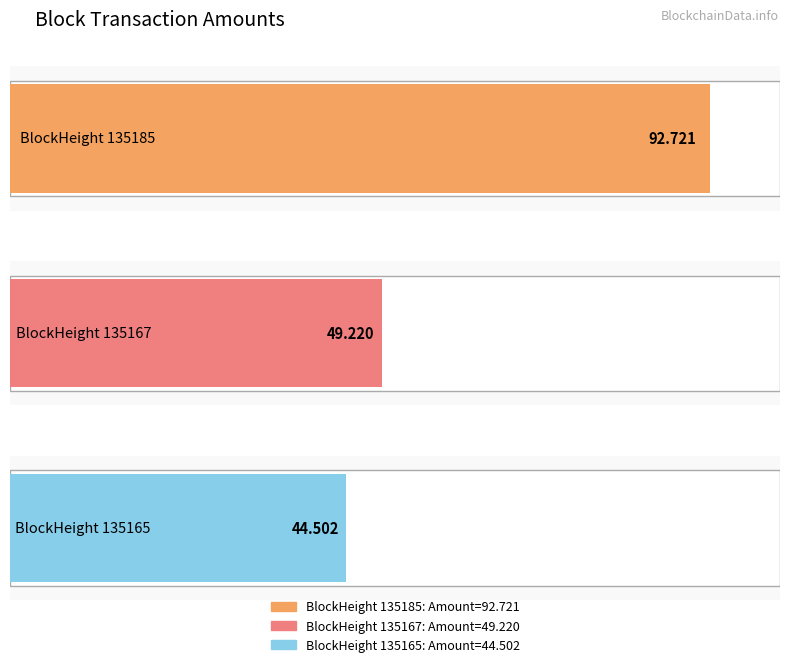

Where is Amount nearest to the value 68?

135167